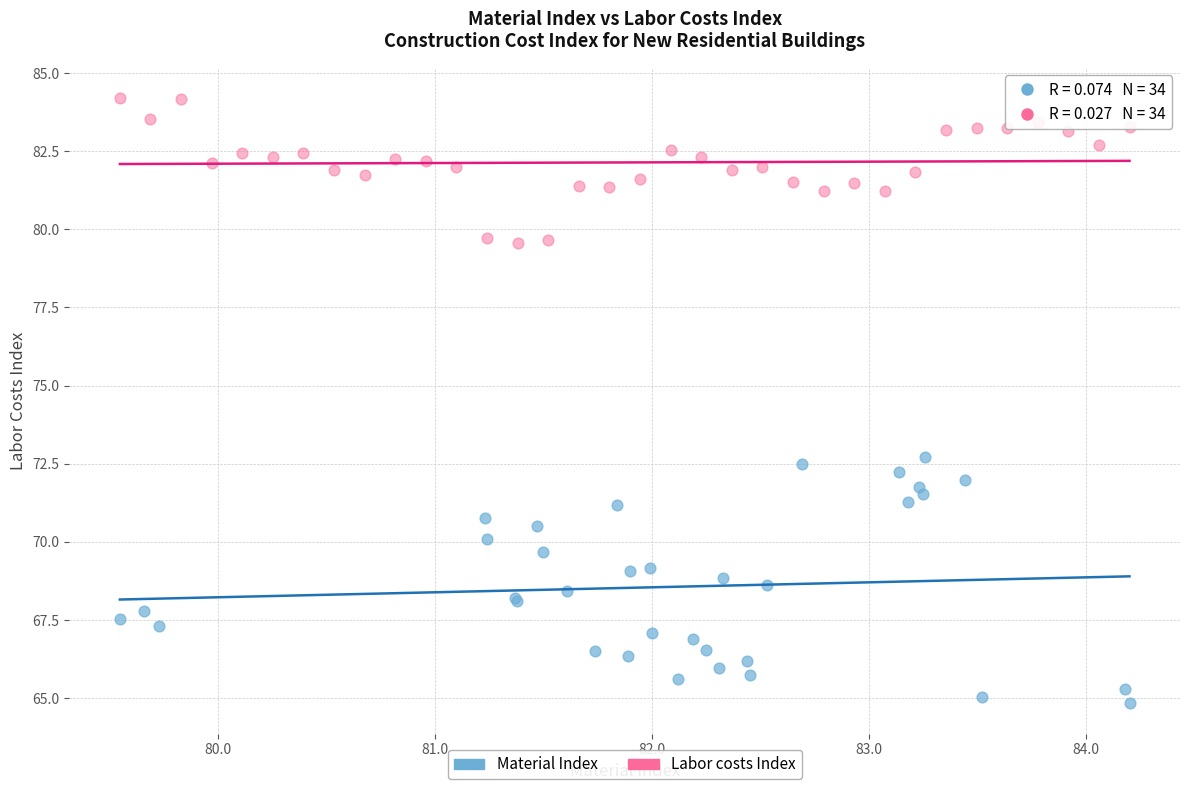

Which series reaches the maximum Y coordinate?

Labor costs Index